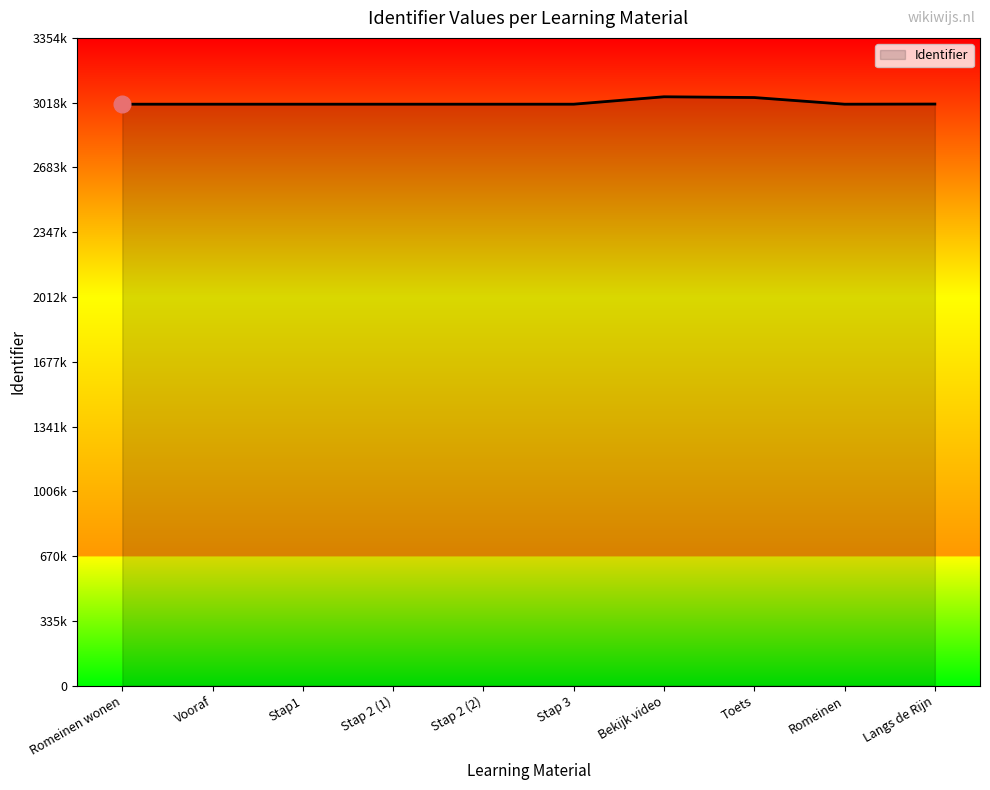

Rank the categories by value from highest to lowest.

Bekijk video, Toets, Langs de Rijn, Romeinen, Stap 3, Stap 2 (2), Stap 2 (1), Stap1, Vooraf, Romeinen wonen